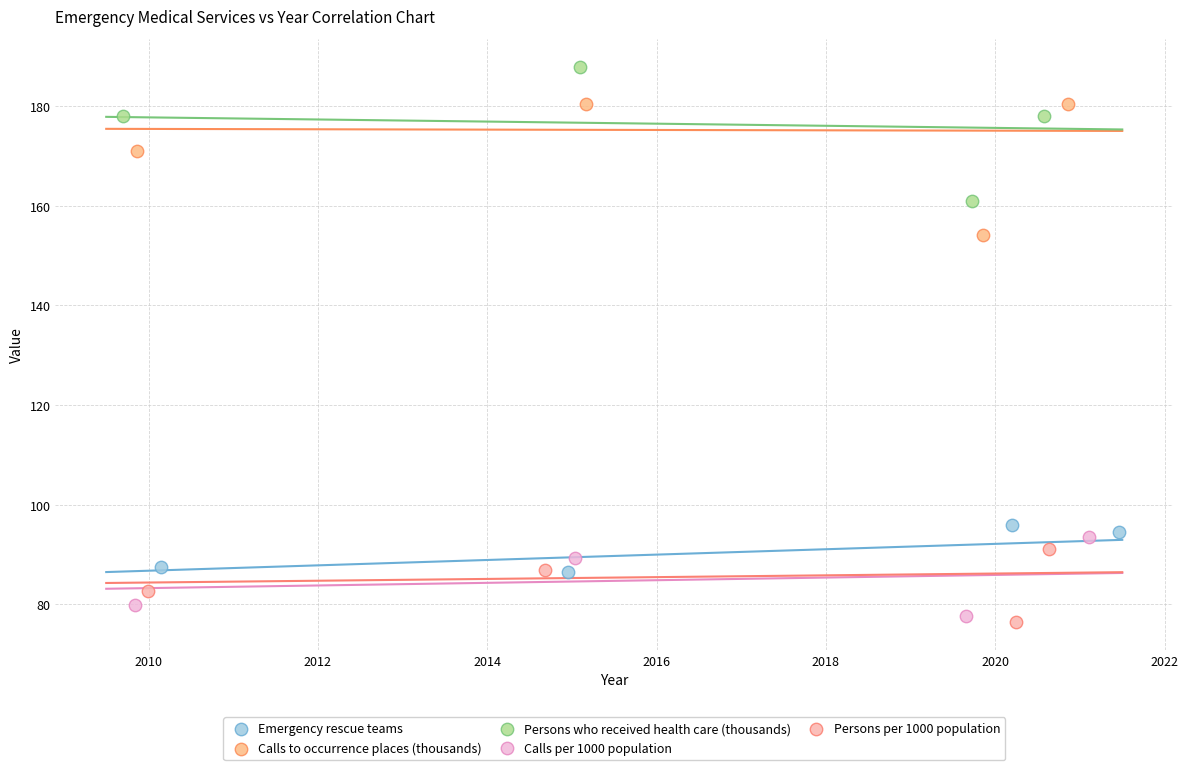

Which series contains the highest Y value?

Persons who received health care (thousands)